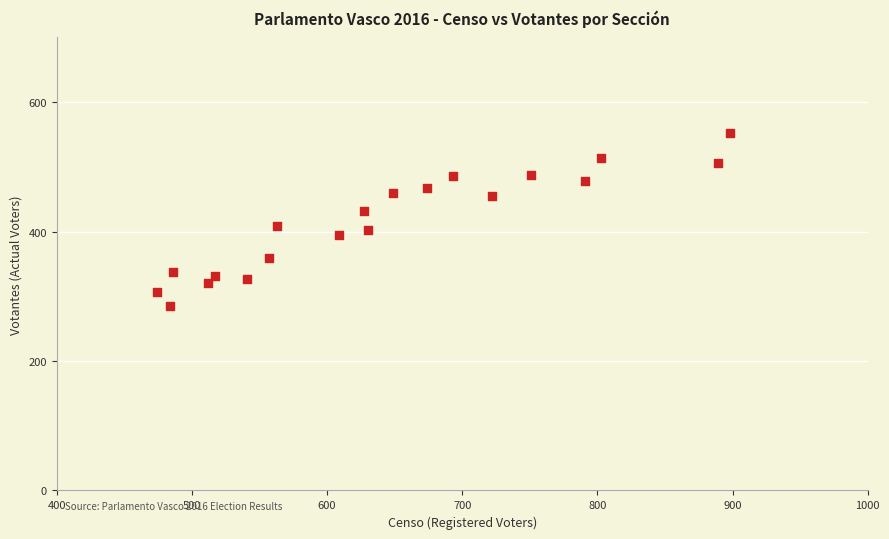

What is the range of X values (max minus min)?

424